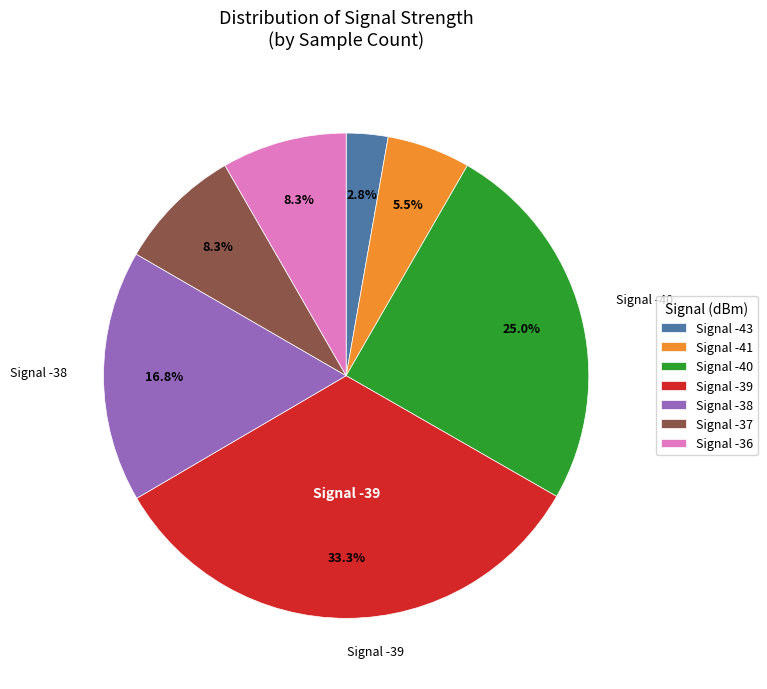

Does any single category account for the majority?

No